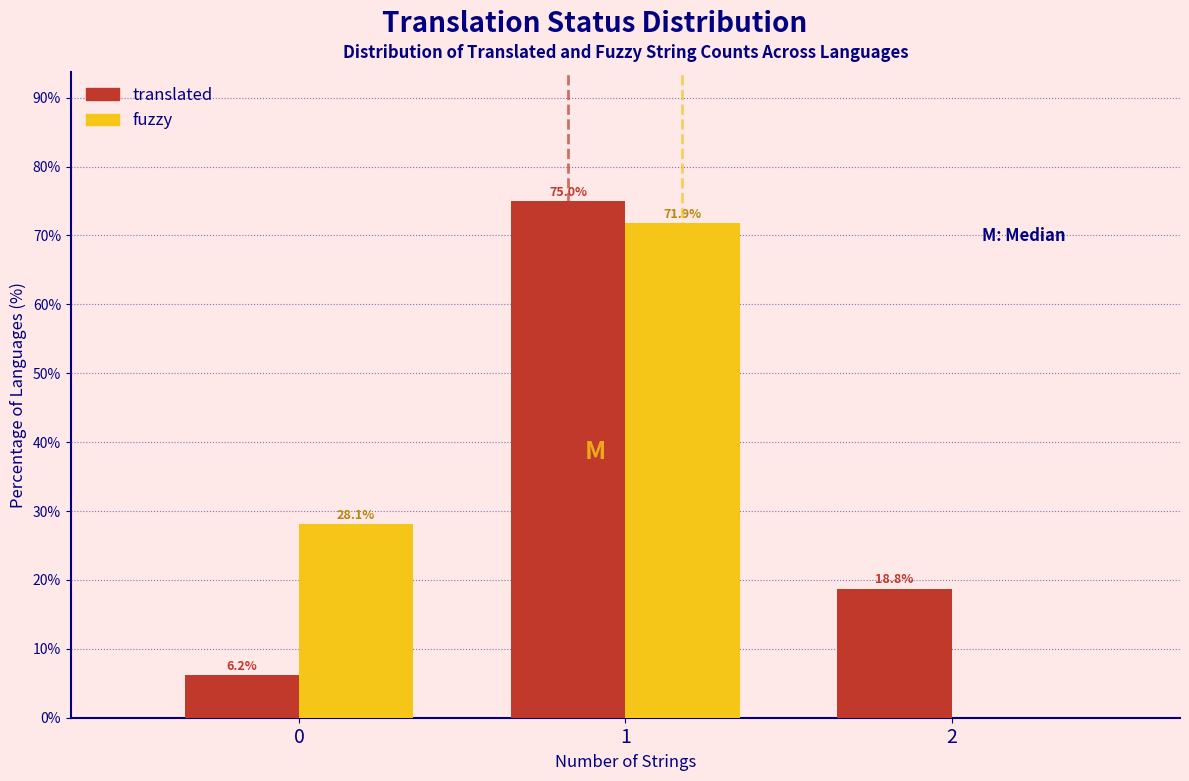

True or false: fuzzy has a value of 45.6 at 0.

False